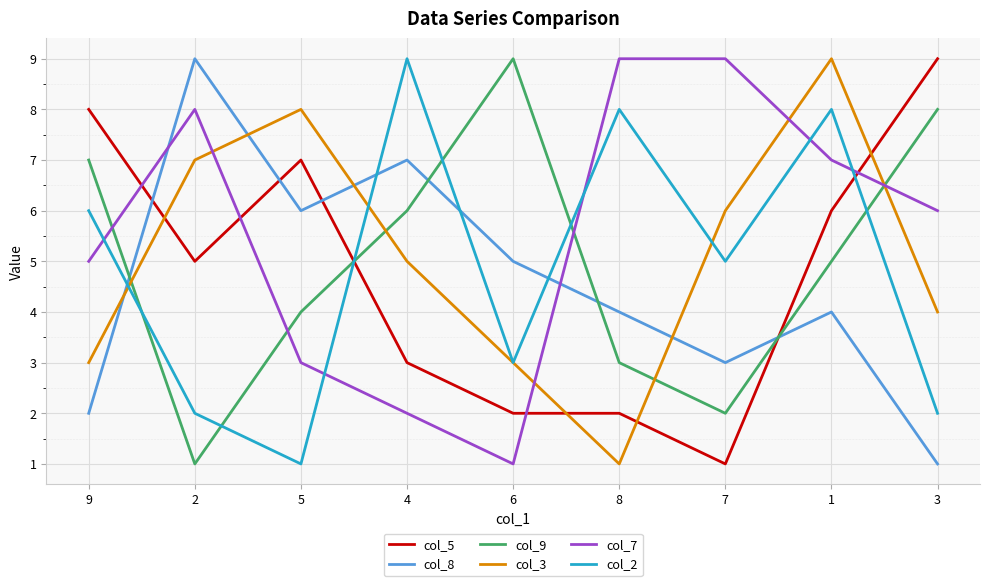

At which category is the sum across all series the highest?

1